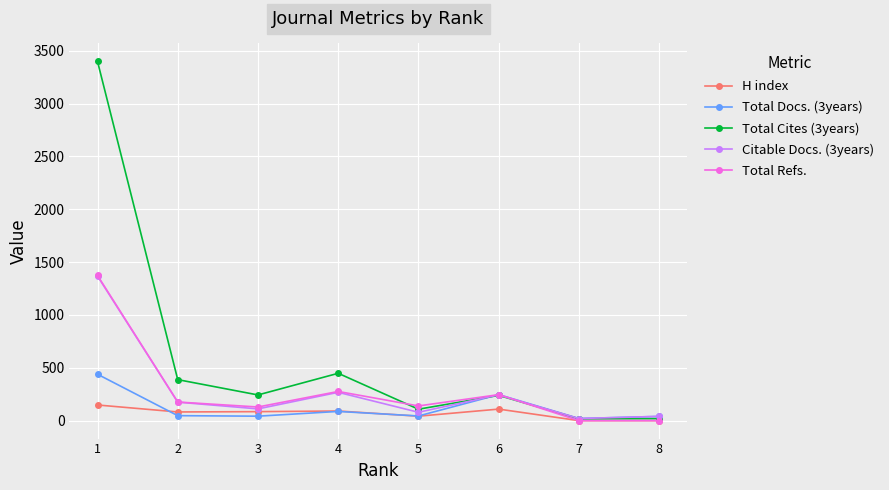

What is the sum of all Total Docs. (3years) values?

965